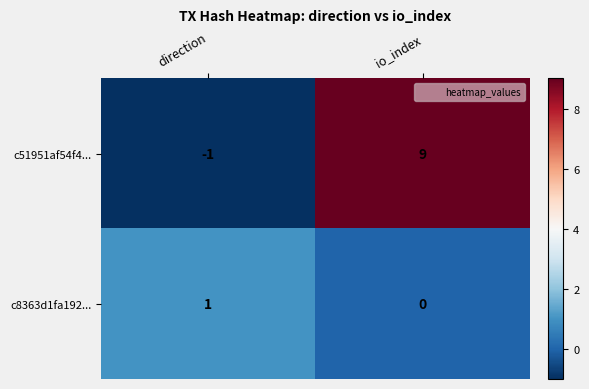

Which series has the largest range (max minus min)?

c51951af54f4...